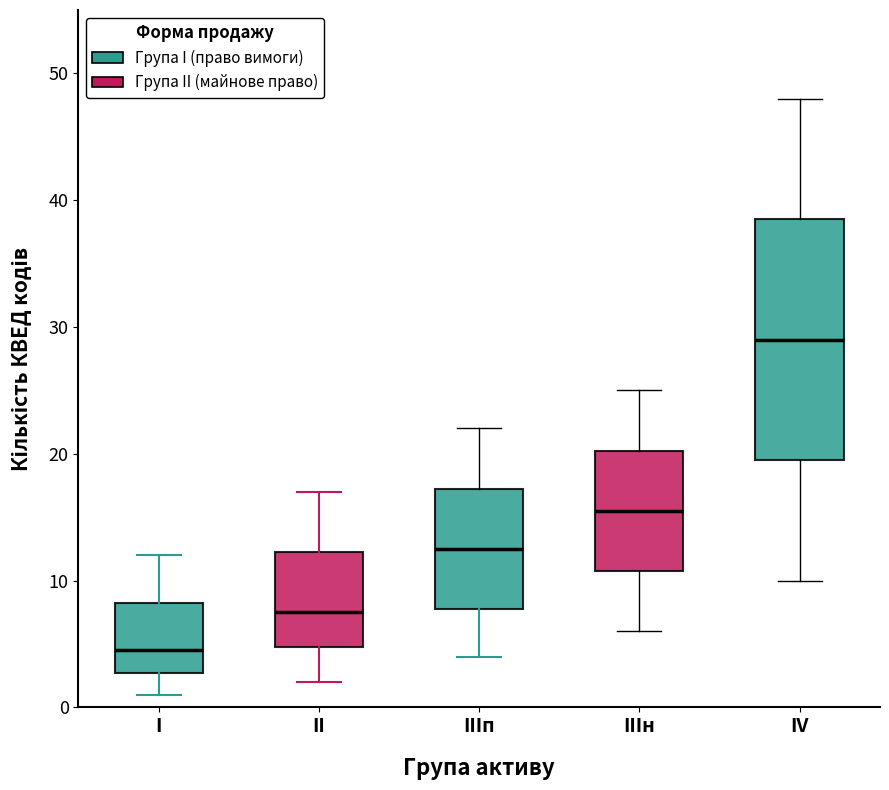

Which box's median line is the lowest?

I